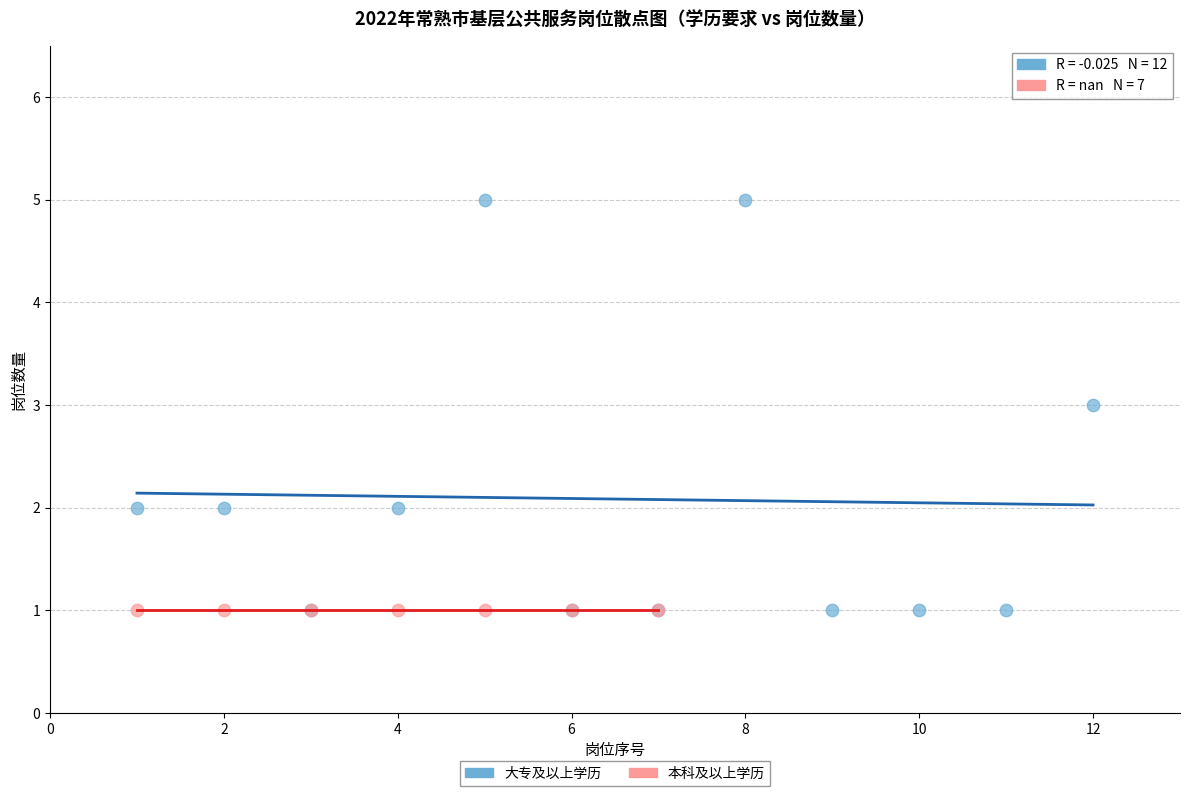

Which series reaches the maximum Y coordinate?

大专及以上学历